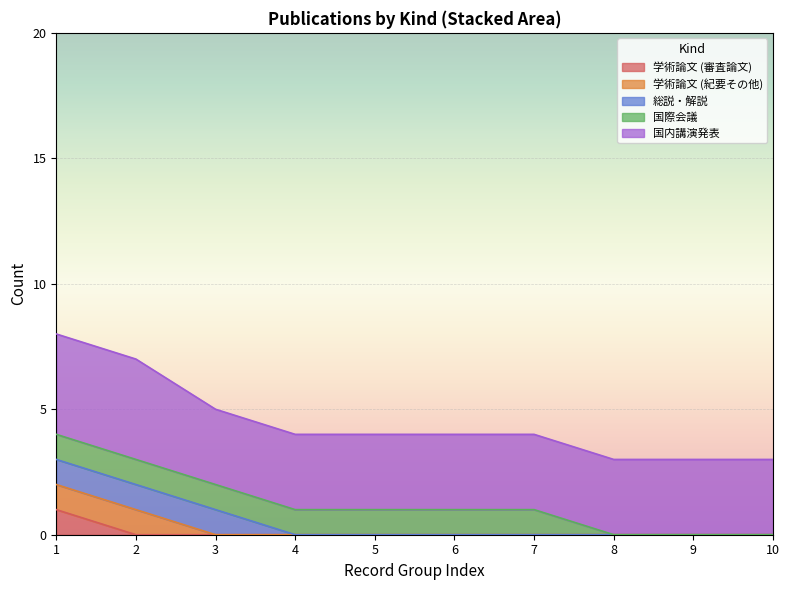

The 学術論文 (審査論文) series shows 0 at 2. True or false?

True